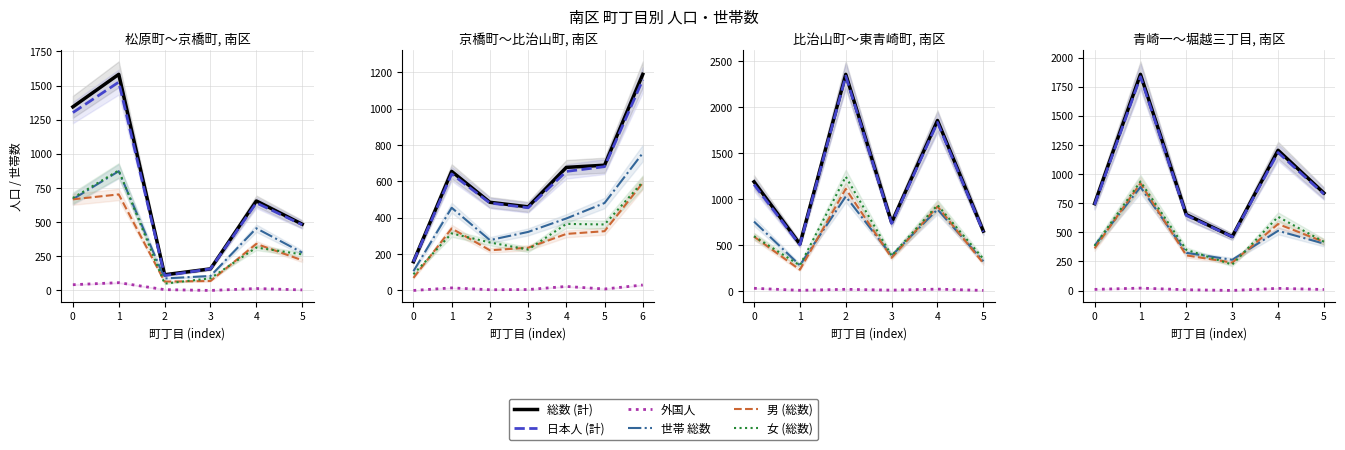

How many data points does each series have?

6